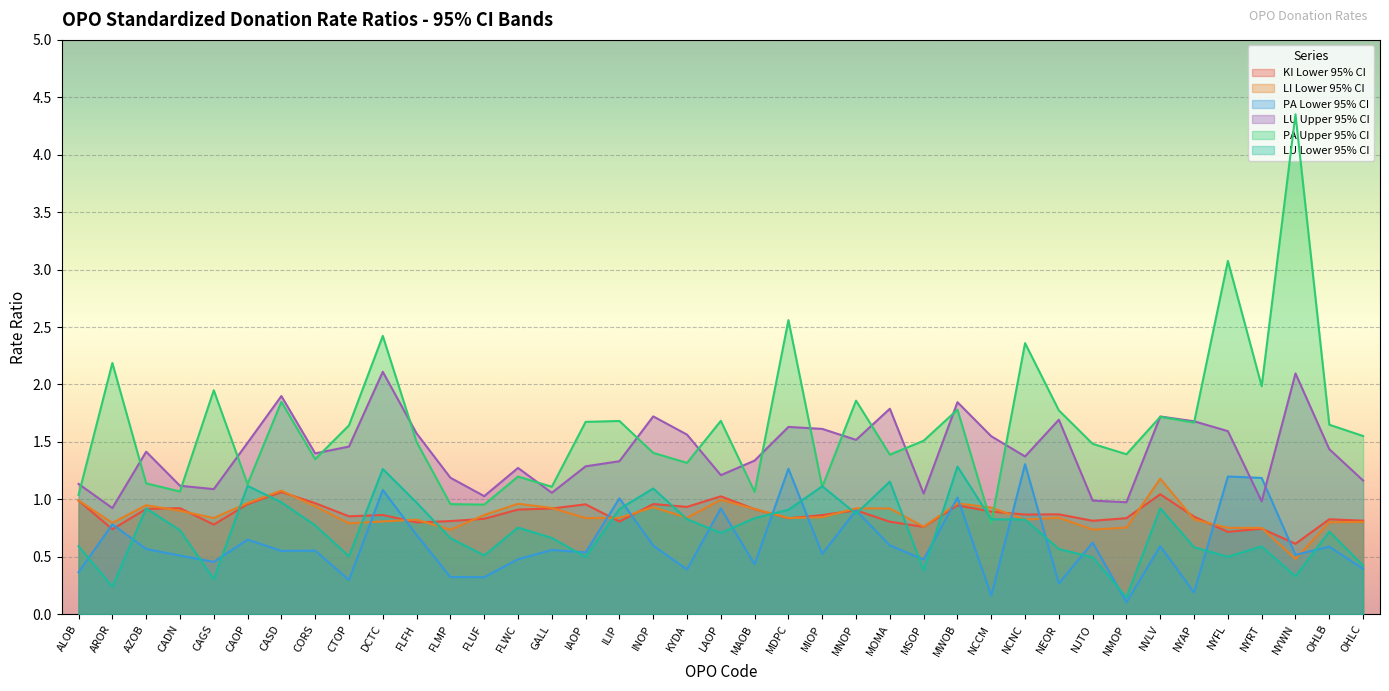

Is it true that KI Lower 95% CI equals 1.0 at CAOP?

True